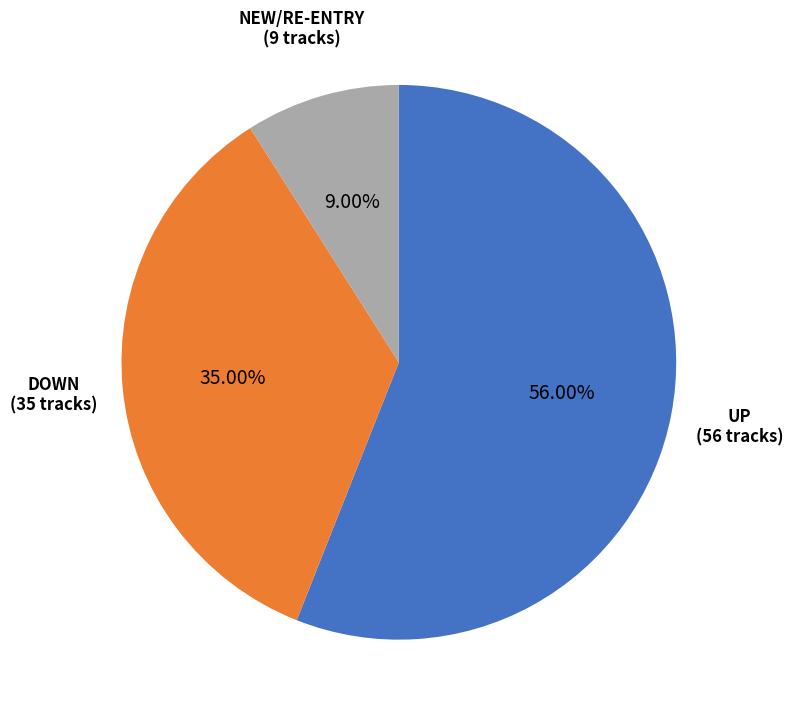

Is there any slice that represents more than half of the pie?

Yes